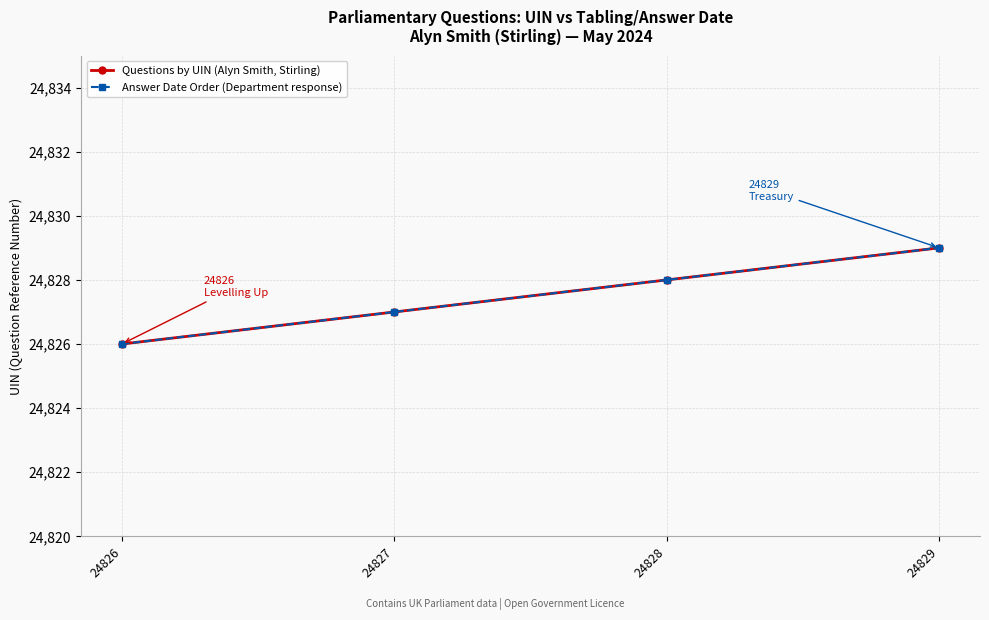

What is the total value across all series at 24827?

49654